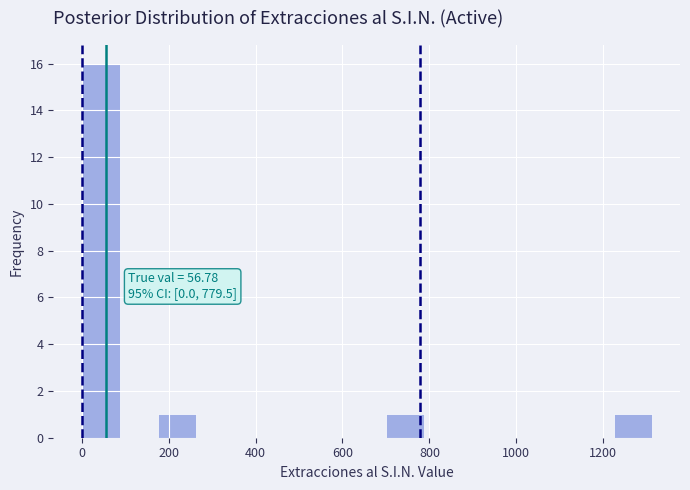

Over which range of the x-axis is the bar tallest?

0 to 80